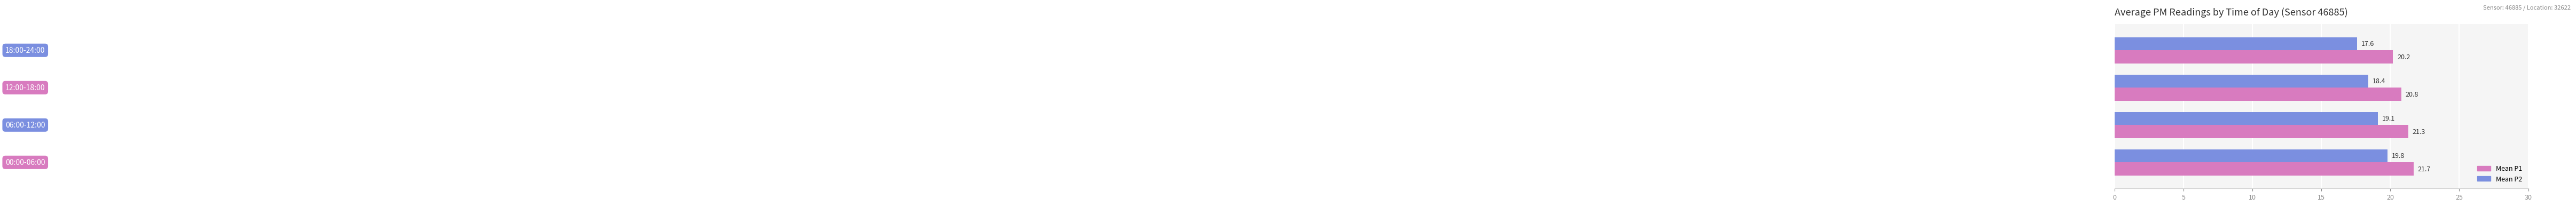

What is the sum of all Mean P1 values?

84.0